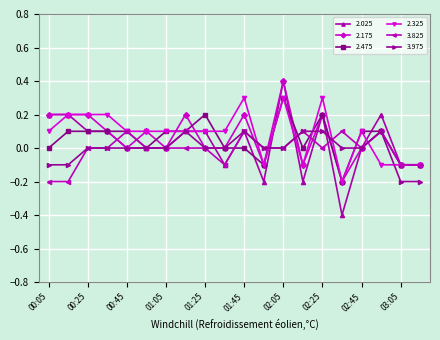

Which series has the widest spread of values?

2.025